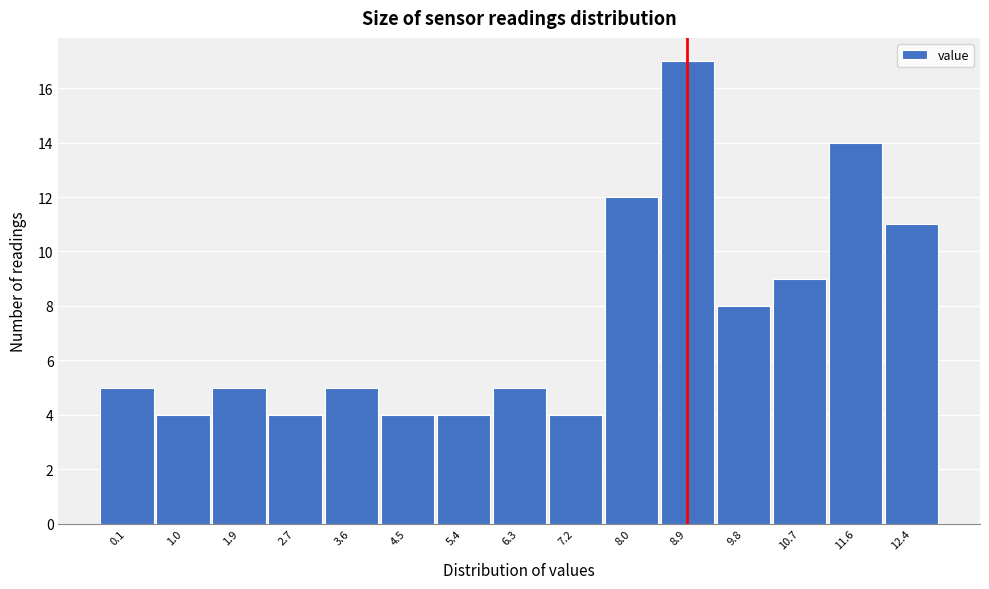

Reading right to left, transcribe all the data shown in this chart.

12.4=11	11.6=14	10.7=9	9.8=8	8.9=17	8.0=12	7.2=4	6.3=5	5.4=4	4.5=4	3.6=5	2.7=4	1.9=5	1.0=4	0.1=5